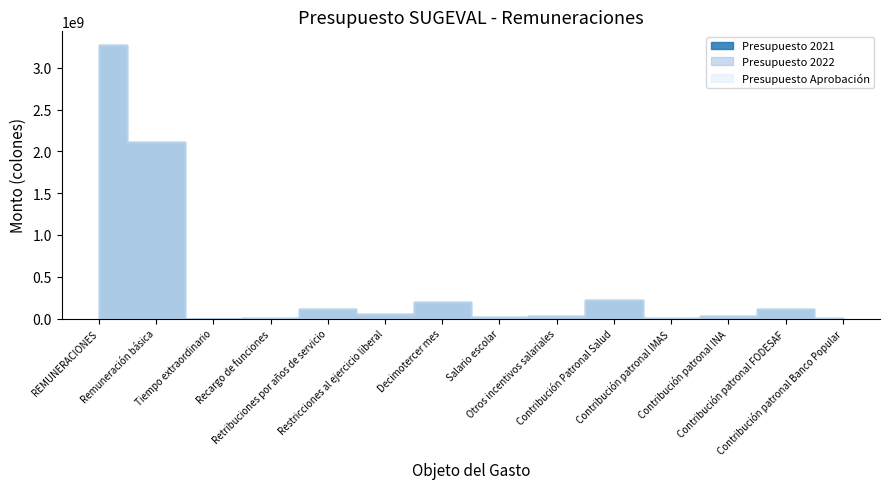

Which series has the largest range (max minus min)?

Presupuesto 2022